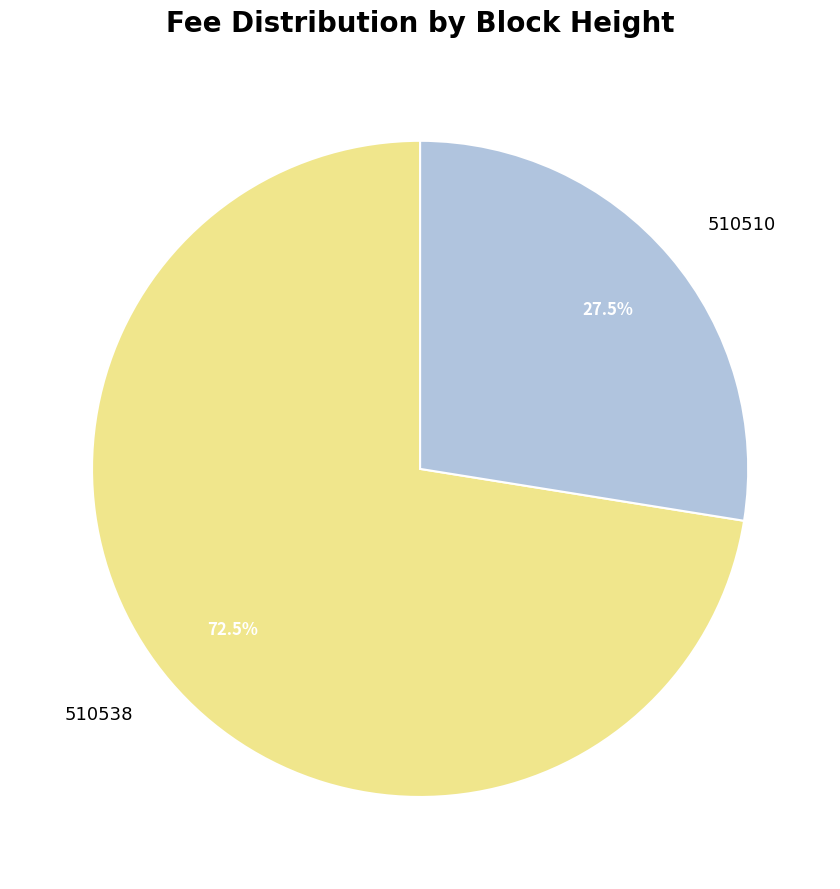

Which slice is the smallest?

510510